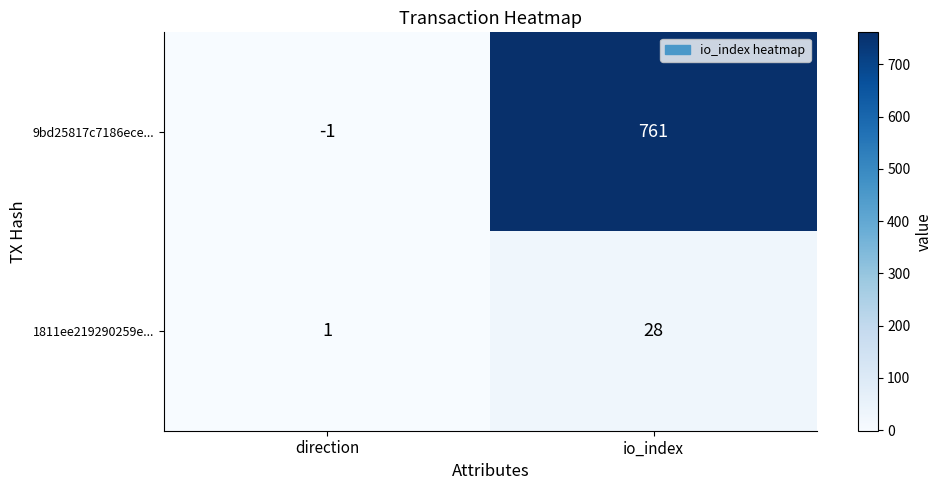

What is the difference between the highest and lowest values at direction?

2